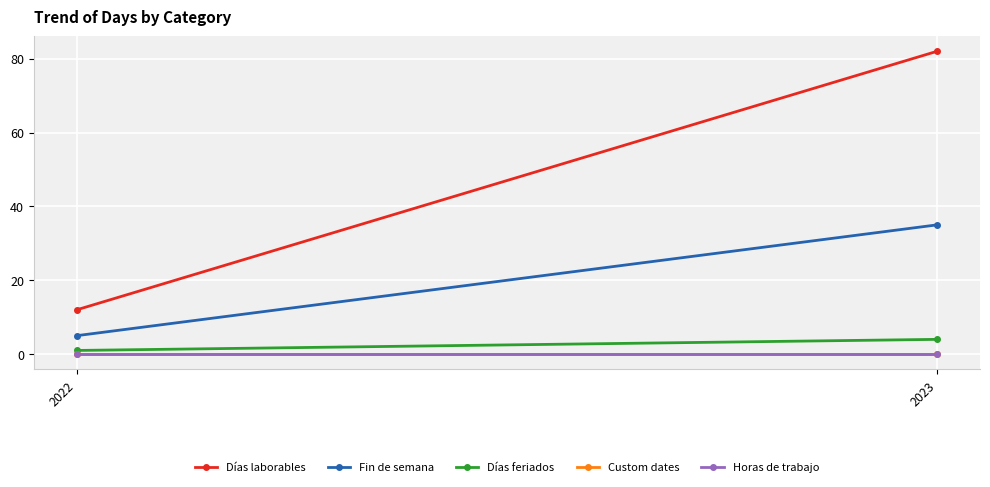

What is the spread (max minus min) of values at 2022?

12